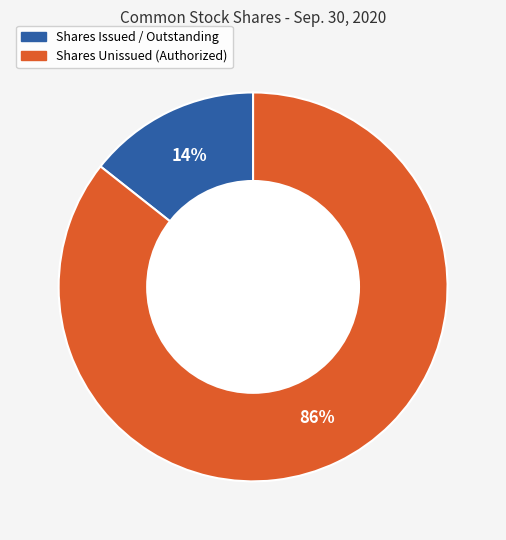

Is there any slice that represents more than half of the pie?

Yes